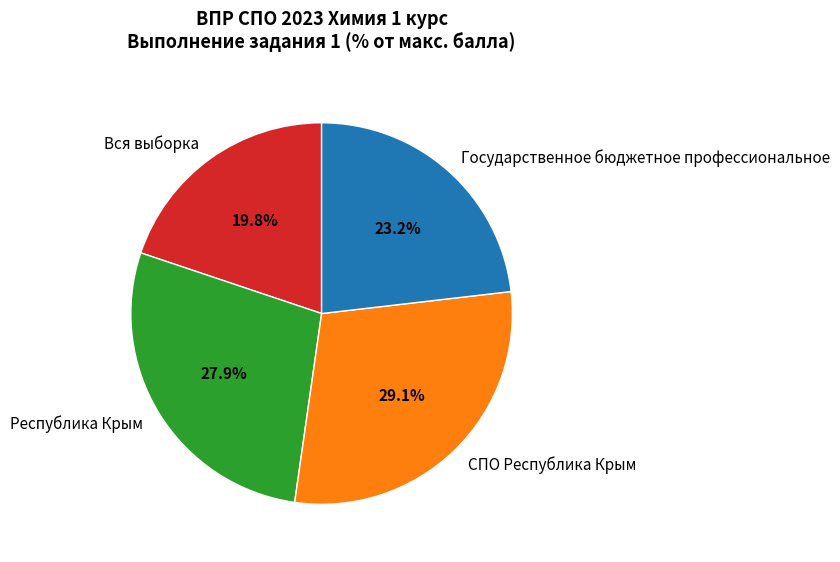

Which category has the biggest portion of the pie?

СПО Республика Крым